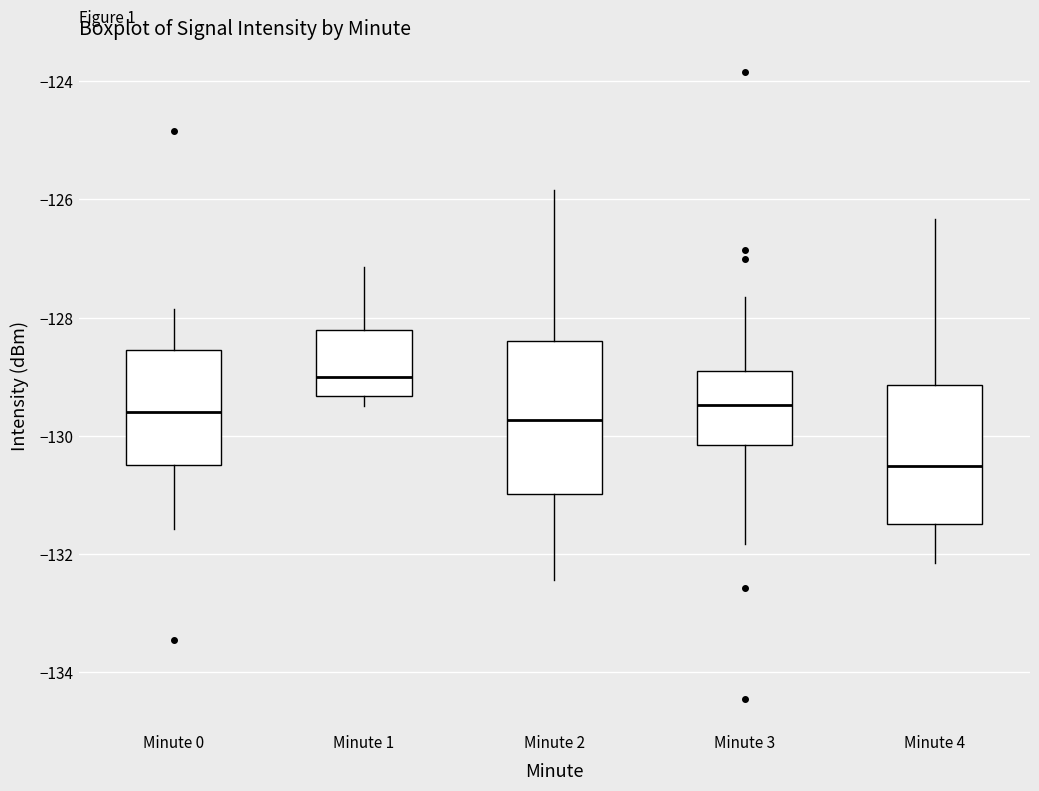

Where does the upper whisker of the box for Minute 0 end on the y-axis? The values are not printed on the chart, so give them approximately, as read against the axis.

-127.8